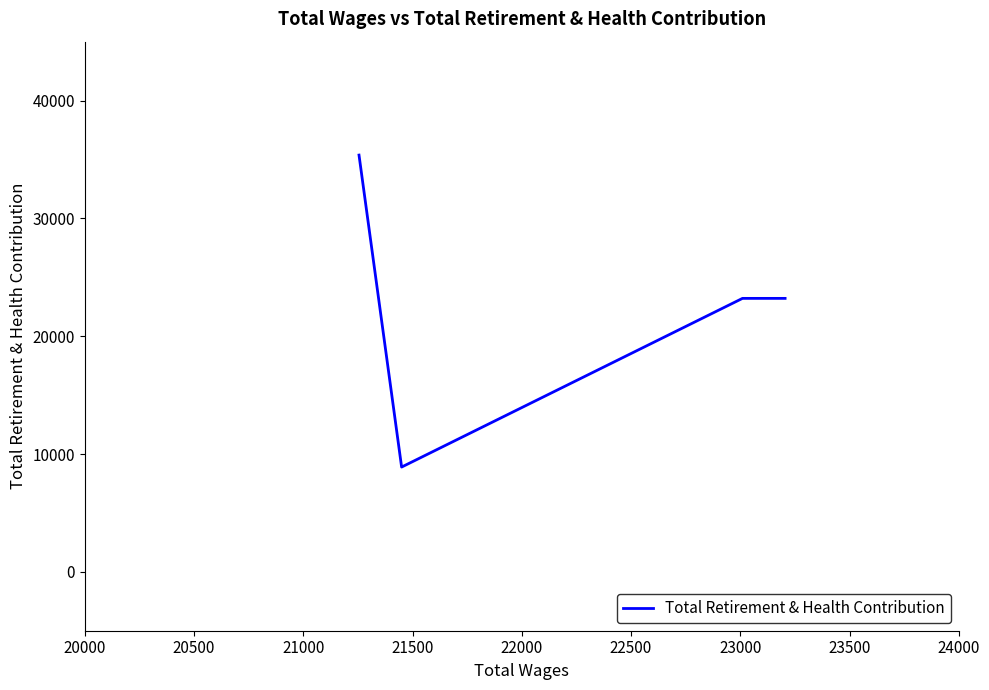

How many lines are shown in the chart?

1